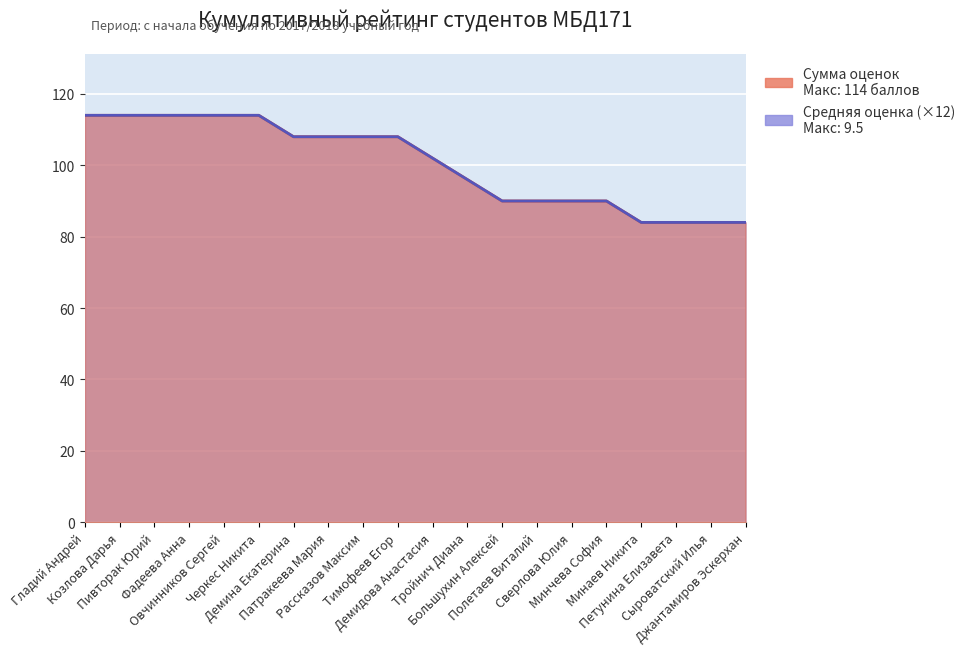

The Средняя оценка series shows 53 at Сыроватский Илья. True or false?

False